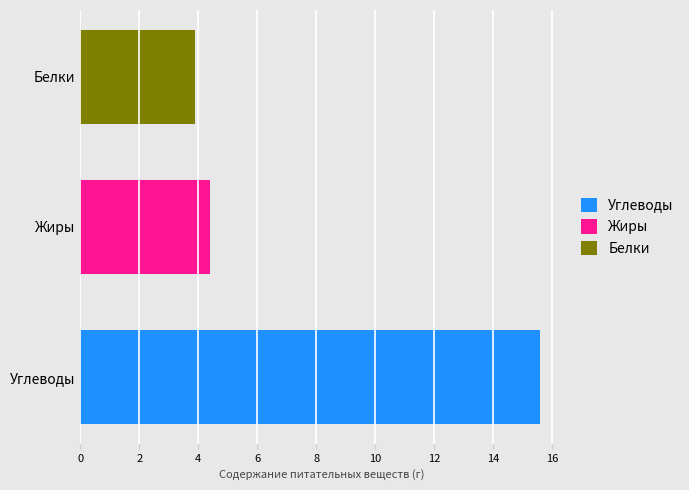

What is the minimum value shown in the chart?

3.9